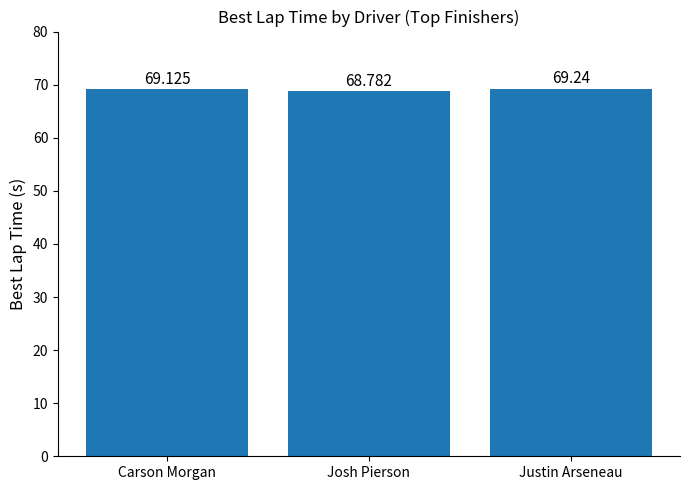

Which category has the lowest value across all series?

Josh Pierson